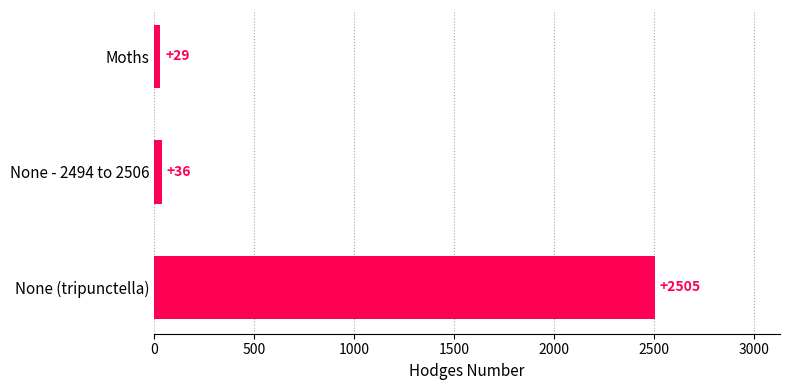

Rank the categories by value from lowest to highest.

Moths, None - 2494 to 2506, None (tripunctella)